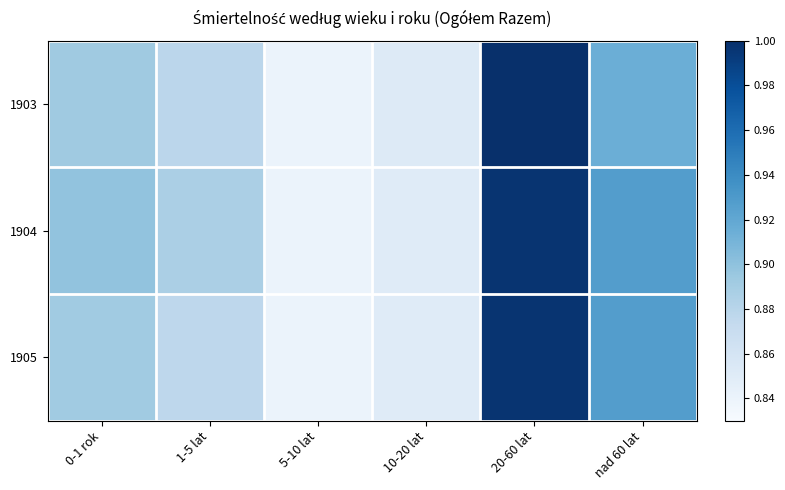

How many series are shown in this chart?

3